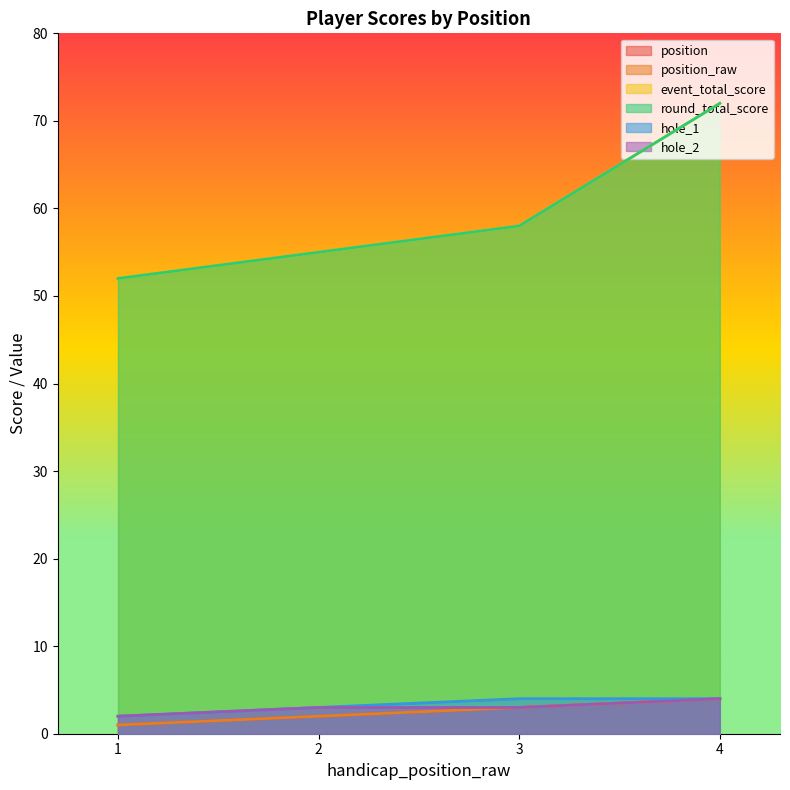

Count the number of data series in this chart.

6